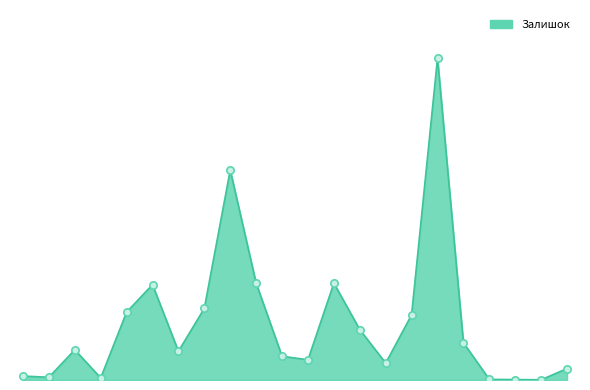

Is this an area chart (filled region under the line)?

Yes